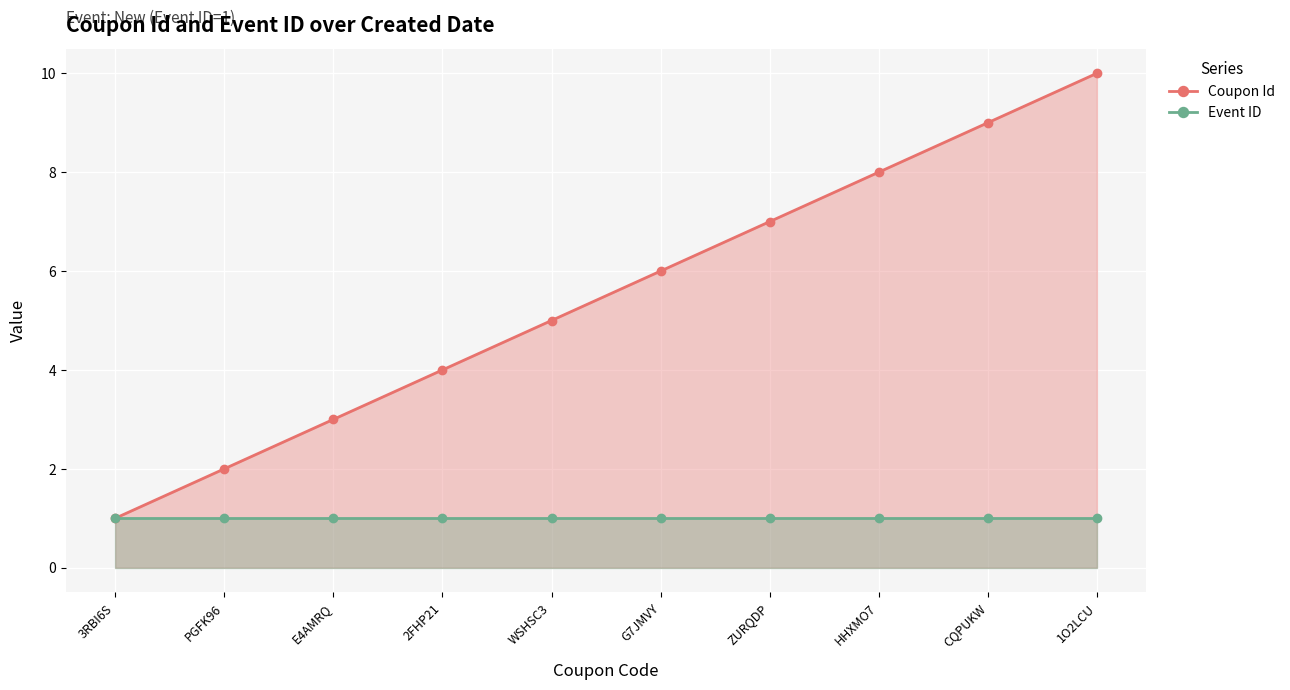

What is the maximum value for Event ID?

1